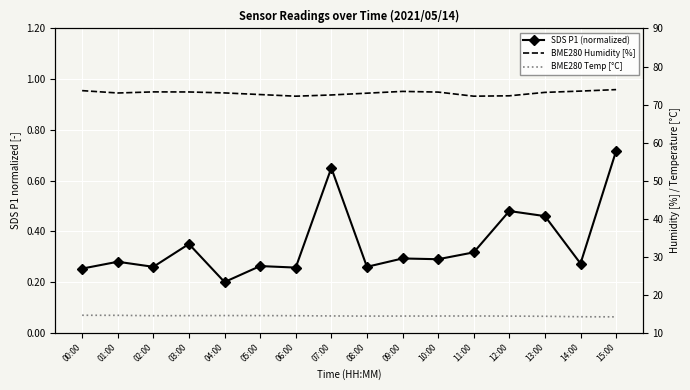

At which label does SDS P1 (normalized) reach its minimum?

04:00